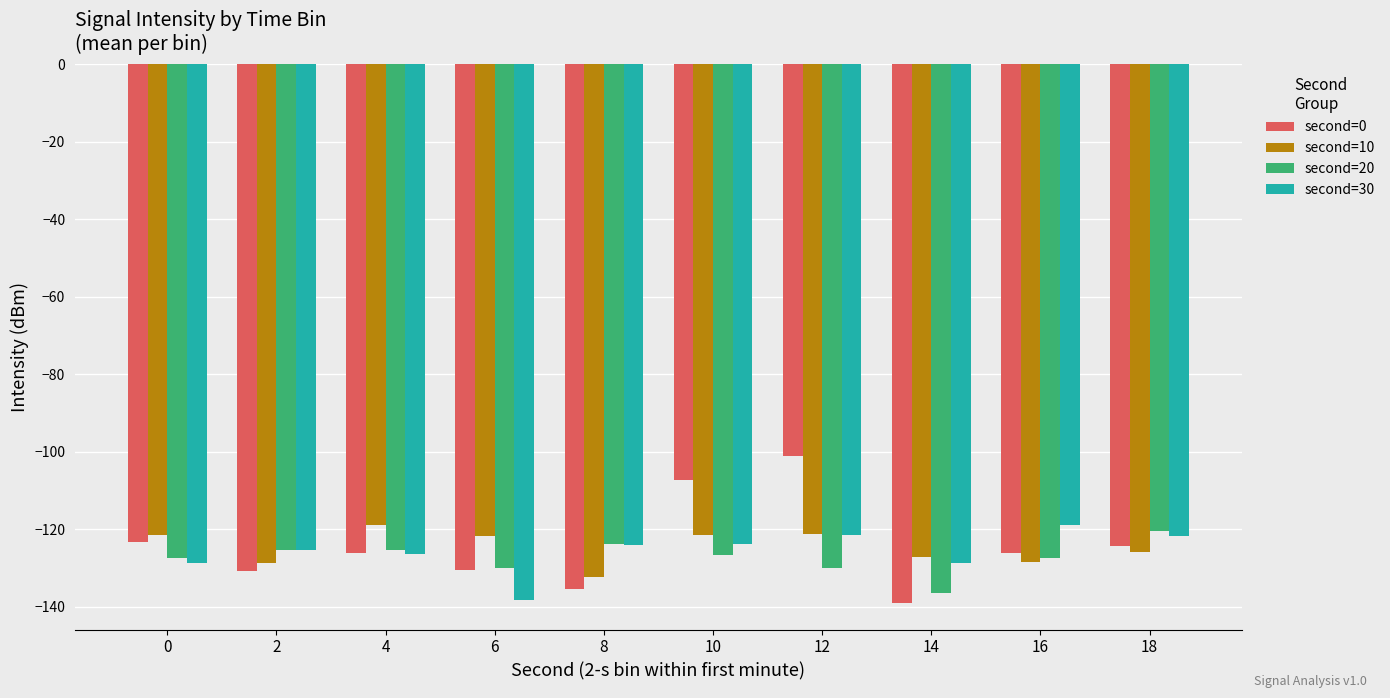

Rank the series at 10 from highest to lowest value.

second=0, second=10, second=30, second=20